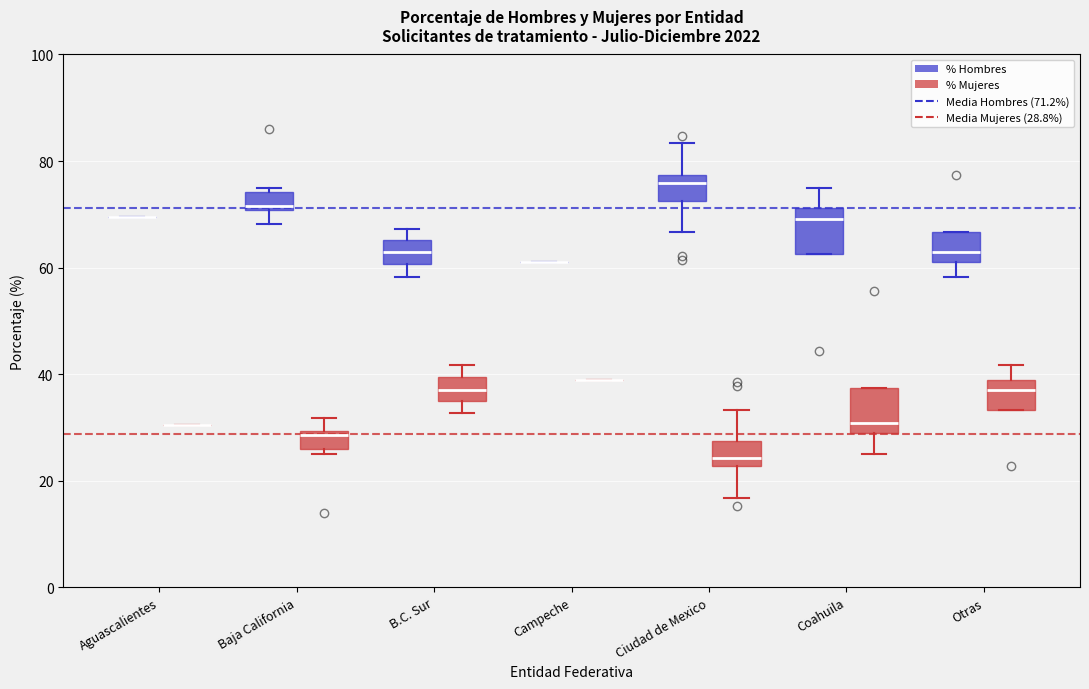

Reading left to right, transcribe this box plot: for each box, give where its median line is, the range the box spans, and where its two whiskers end, as read against the y-axis. The values are not printed on the chart, so give them approximately, as read against the axis.

Aguascalientes (% Hombres): box collapsed to a line at 70, whiskers 70 to 70
Aguascalientes (% Mujeres): box collapsed to a line at 30, whiskers 30 to 30
Baja California (% Hombres): median 72, box 70 to 74, whiskers 68 to 76
Baja California (% Mujeres): median 28, box 26 to 30, whiskers 26 (just below the box's lower edge) to 32
B.C. Sur (% Hombres): median 64, box 60 to 66, whiskers 58 to 68
B.C. Sur (% Mujeres): median 38, box 34 to 40, whiskers 32 to 42
Campeche (% Hombres): box collapsed to a line at 62, whiskers 62 to 62
Campeche (% Mujeres): box collapsed to a line at 38, whiskers 38 to 38
Ciudad de Mexico (% Hombres): median 76, box 72 to 78, whiskers 66 to 84
Ciudad de Mexico (% Mujeres): median 24, box 22 to 28, whiskers 16 to 34
Coahuila (% Hombres): median 70, box 62 to 72, whiskers 62 to 76
Coahuila (% Mujeres): median 30, box 28 to 38, whiskers 26 to 38
Otras (% Hombres): median 64, box 62 to 66, whiskers 58 to 66
Otras (% Mujeres): median 38 (just below the box's upper edge), box 34 to 38, whiskers 34 to 42